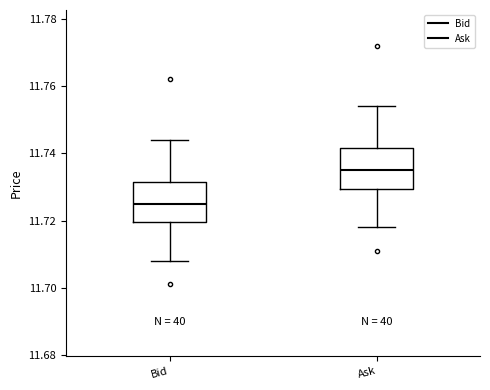

Where is the upper edge of the box for Bid on the y-axis? The values are not printed on the chart, so give them approximately, as read against the axis.

11.732